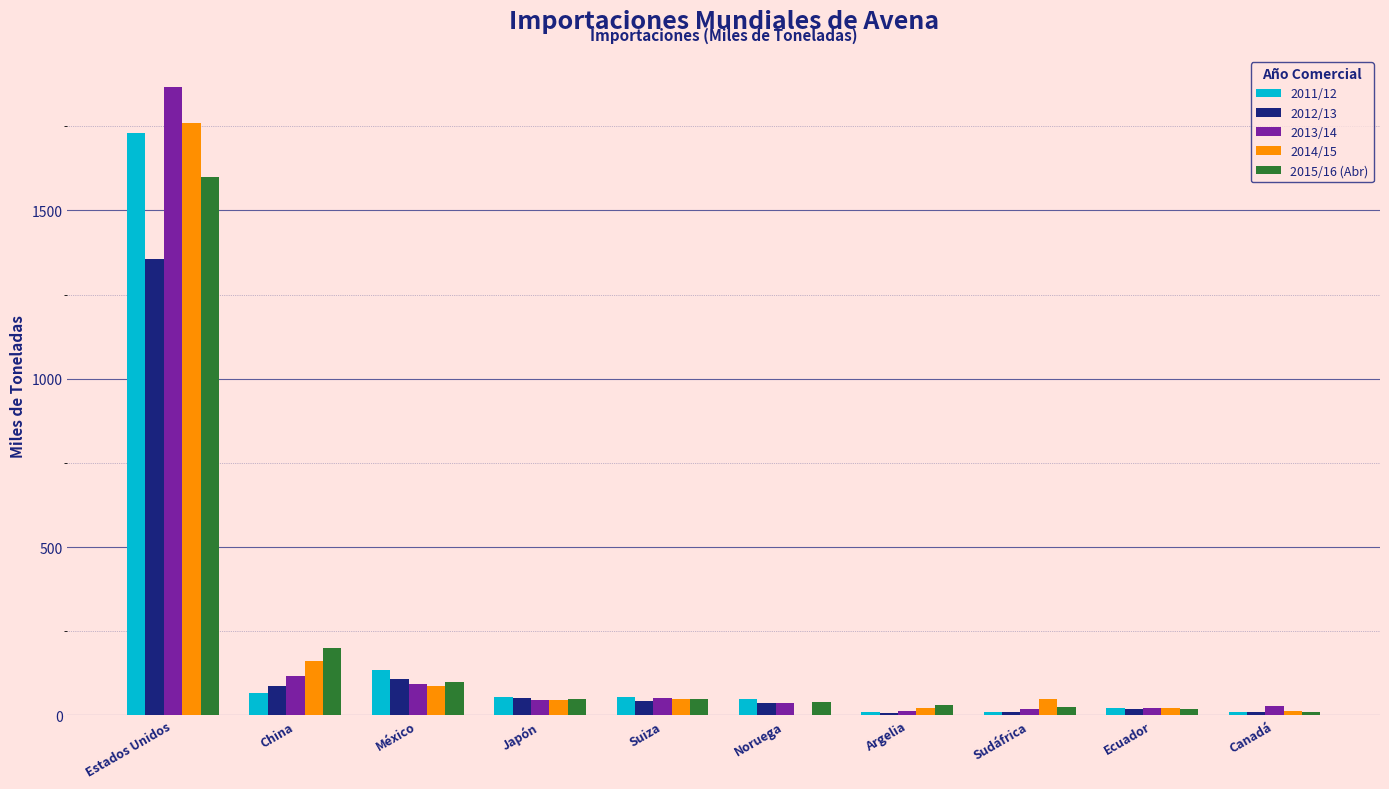

What is the approximate value of 2011/12 at Argelia, to the nearest 10?

10